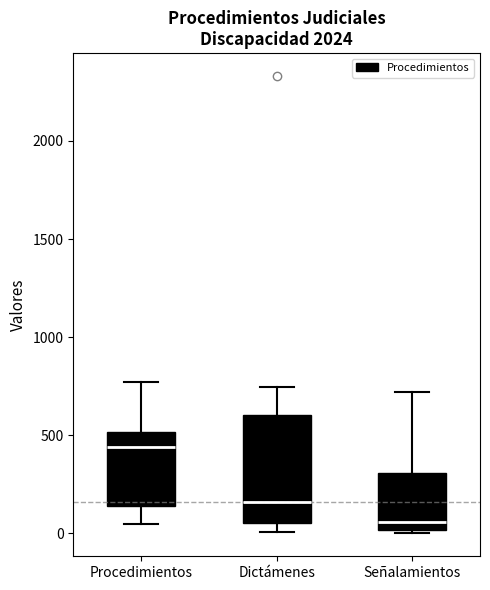

Reading left to right, transcribe this box plot: for each box, give where its median line is, the range the box spans, and where its two whiskers end, as read against the y-axis. The values are not printed on the chart, so give them approximately, as read against the axis.

Procedimientos: median 450, box 150 to 500, whiskers 50 to 750
Dictámenes: median 150, box 50 to 600, whiskers 0 to 750
Señalamientos: median 50, box 0 to 300, whiskers 0 (just below the box's lower edge) to 700